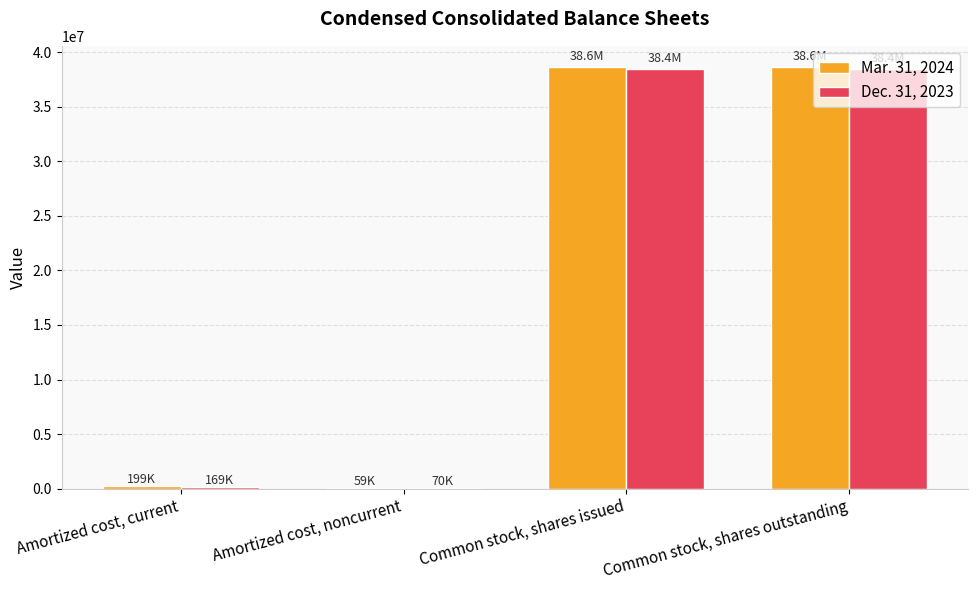

What is the greatest value displayed?

38633603